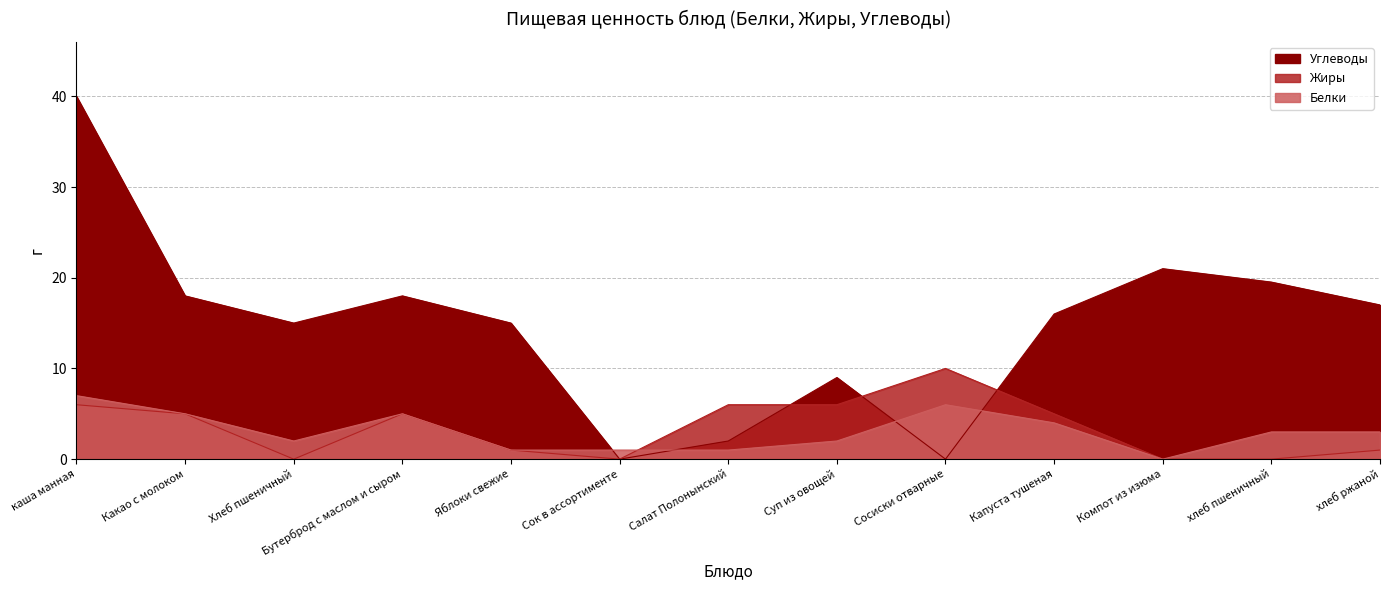

What is the label of the 4th point from the left?

Бутерброд с маслом и сыром